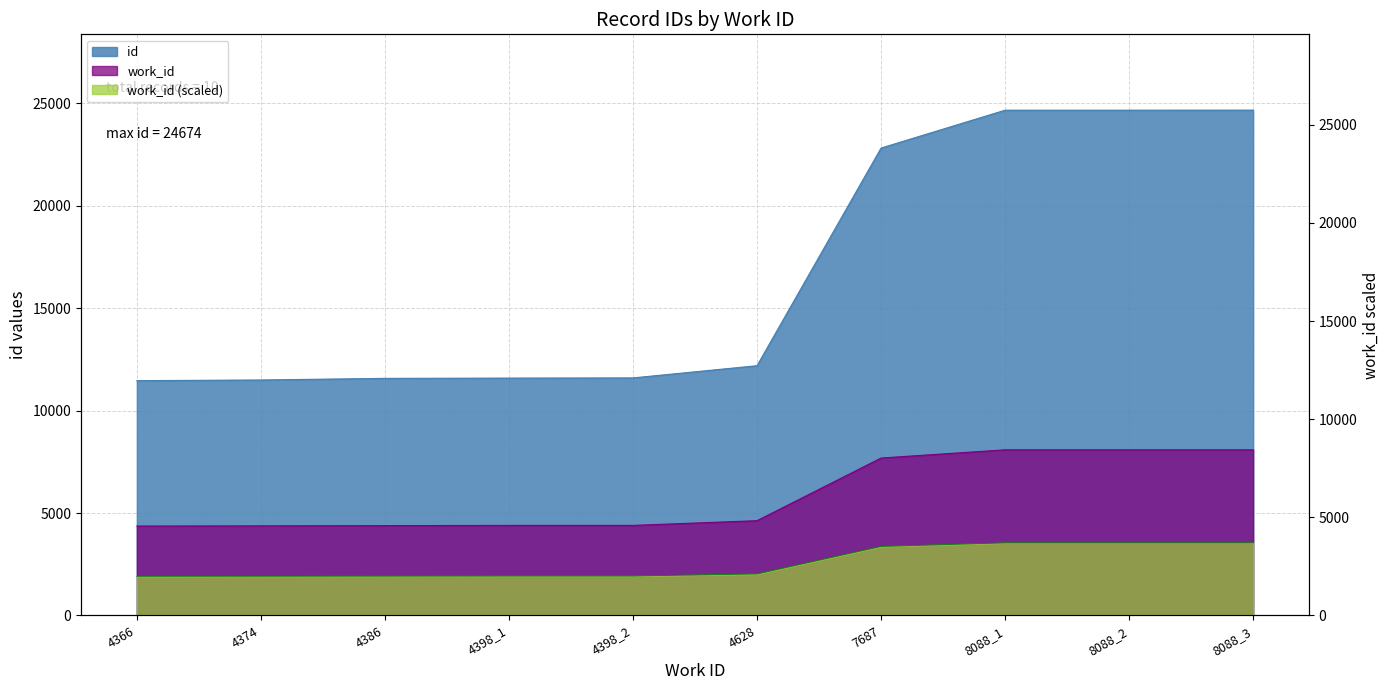

The value of id at 8088_1 is 33168. True or false?

False